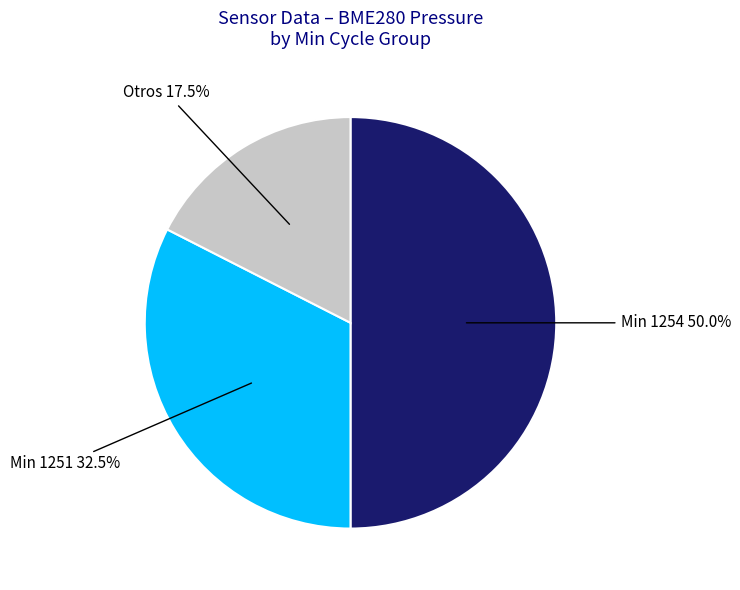

Is the sum of Min 1254 and Min 1251 greater than half?

Yes